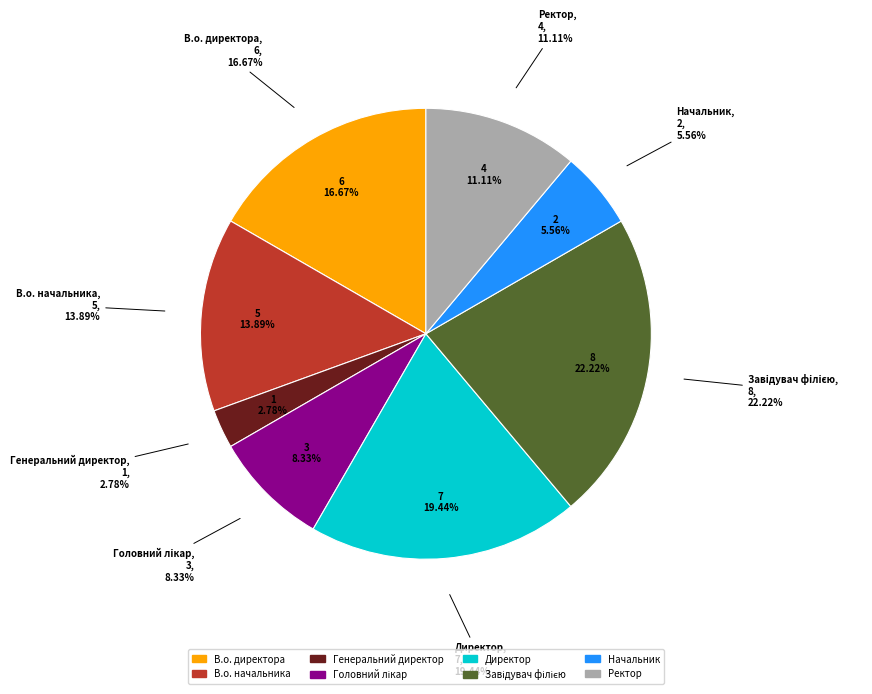

How many segments does this pie chart have?

8